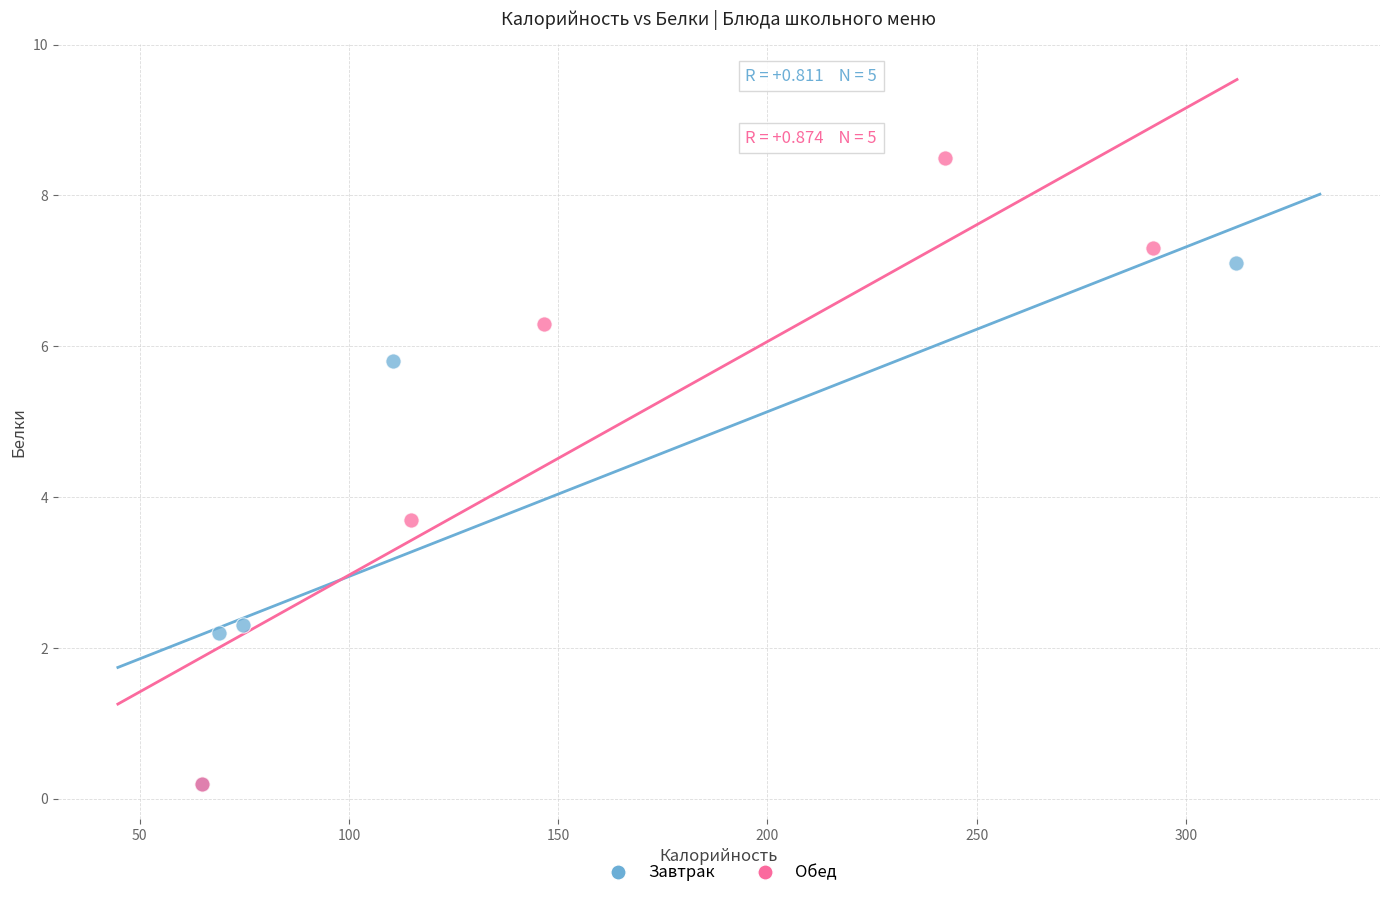

Which series has the widest spread of Y values?

Обед